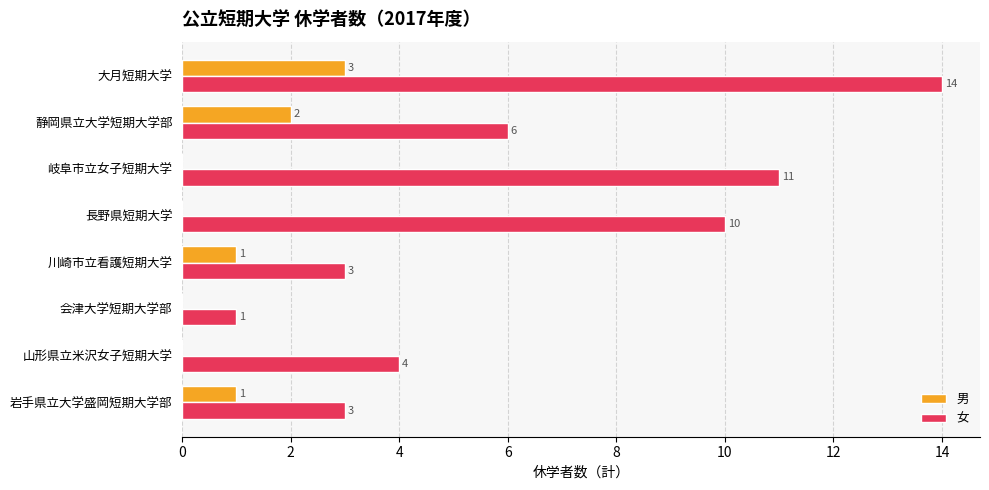

True or false: 女 has a value of 14 at 大月短期大学.

True